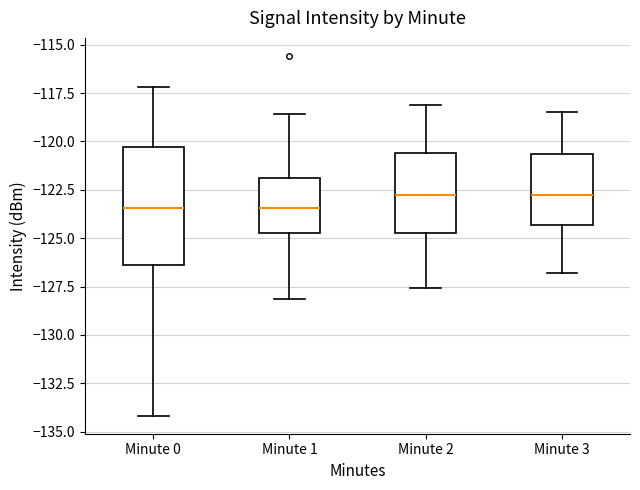

Which box is the tallest, from its lower edge to its upper edge?

Minute 0